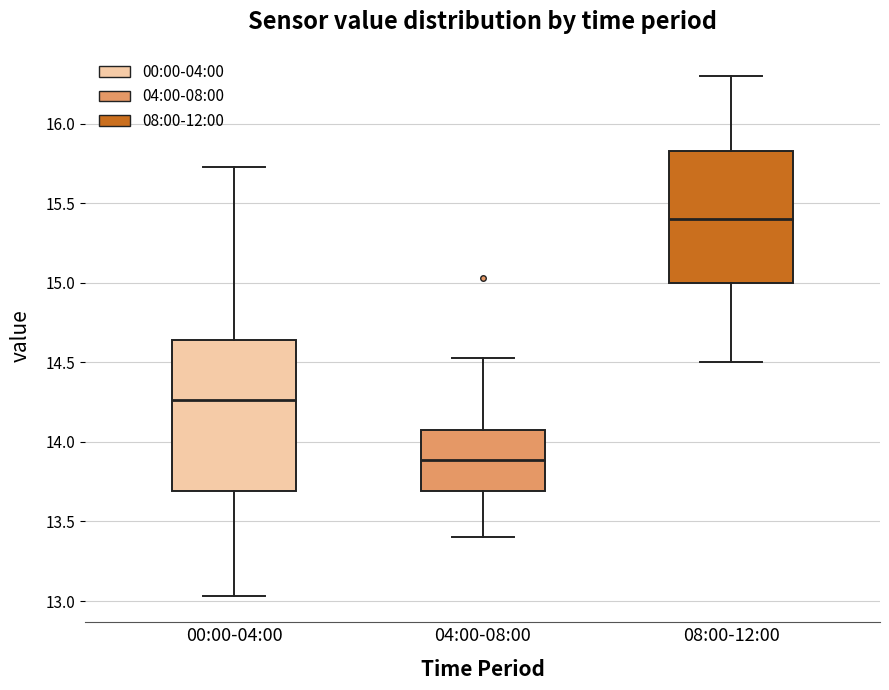

Where is the lower edge of the box for 08:00-12:00 on the y-axis? The values are not printed on the chart, so give them approximately, as read against the axis.

15.00